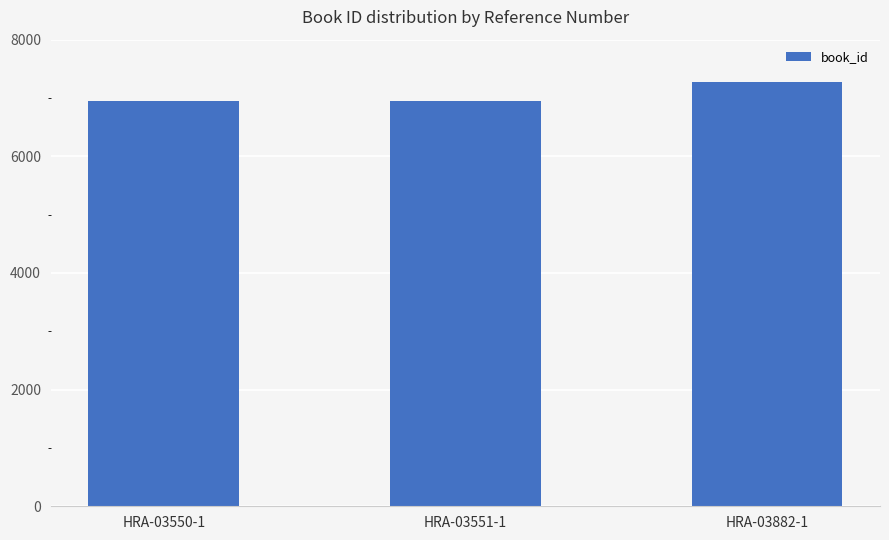

Where is the data nearest to the value 7110?

HRA-03551-1